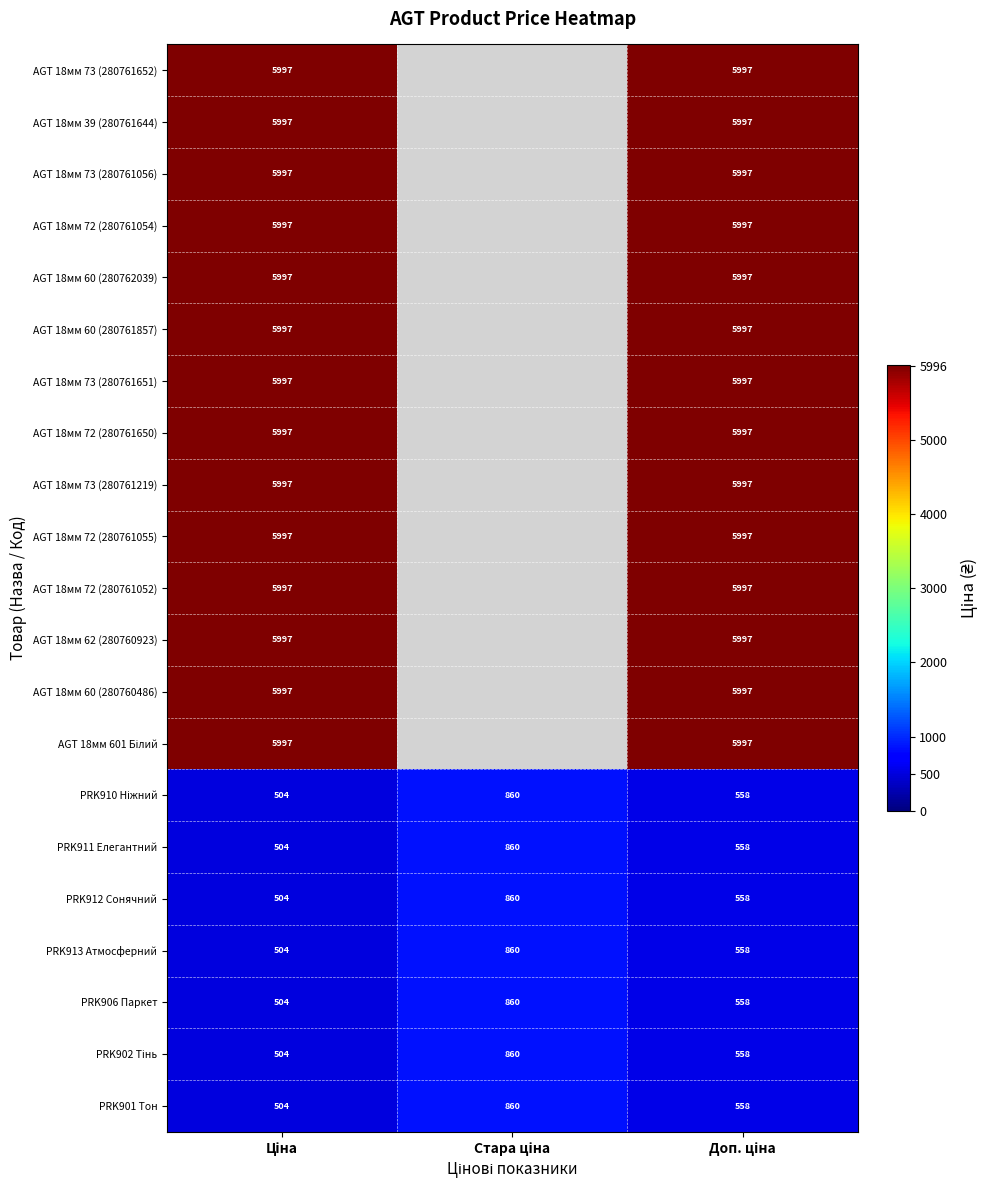

What is the difference between the maximum and second lowest values in the PRK911 Елегантний series?

302